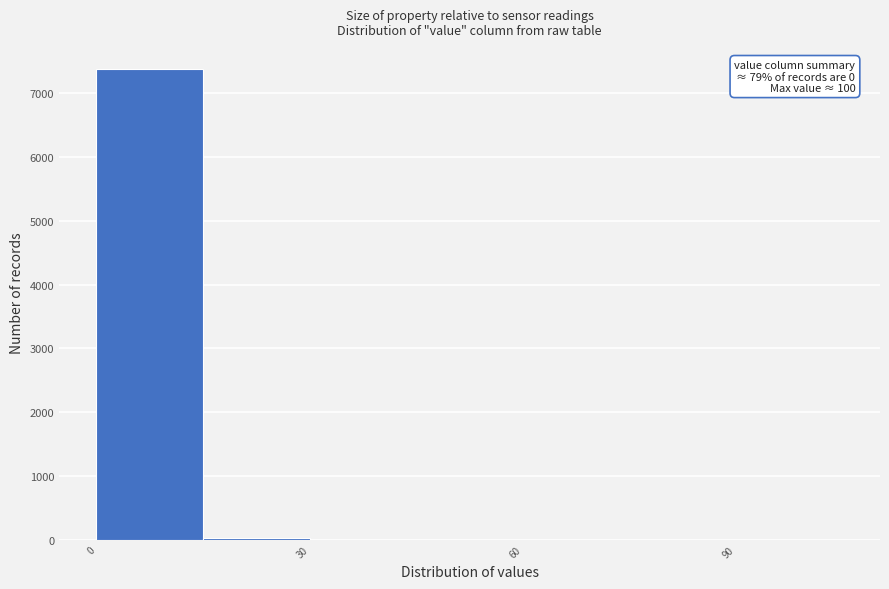

Read against the x-axis, roughly where is the centre of the tallest bar?

10